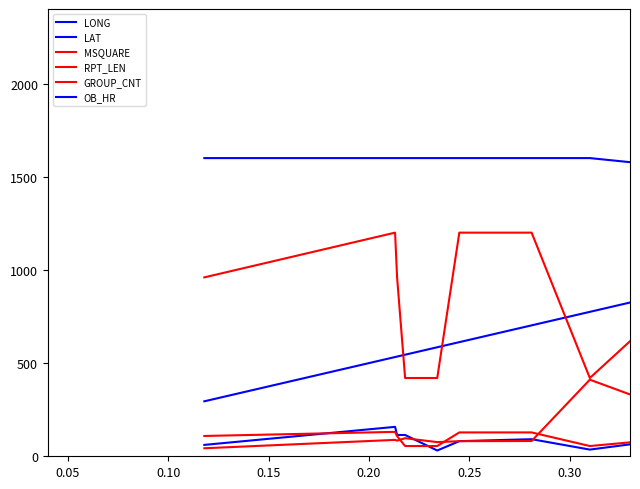

Does the chart have visible grid lines?

No